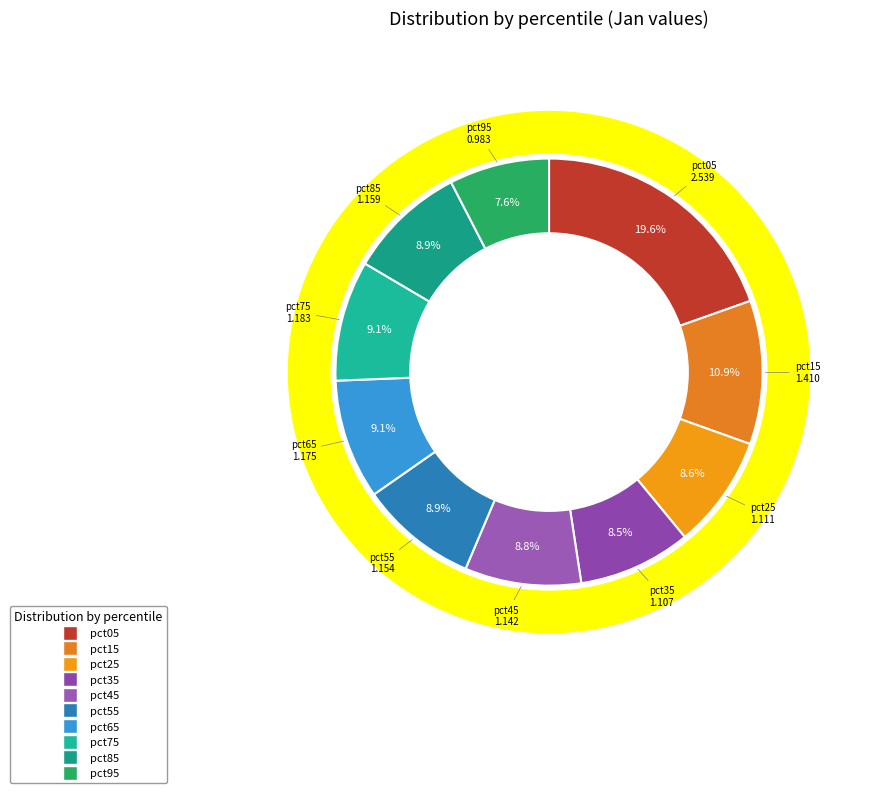

What is the largest slice in the pie chart?

pct05